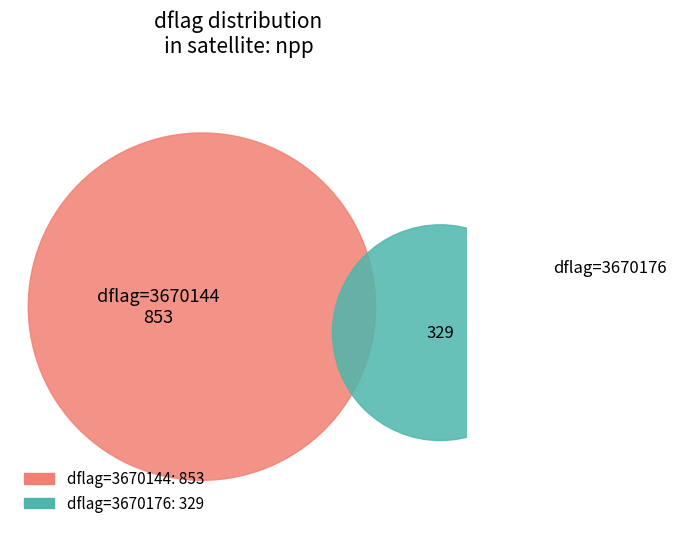

How many slices are in this pie chart?

2